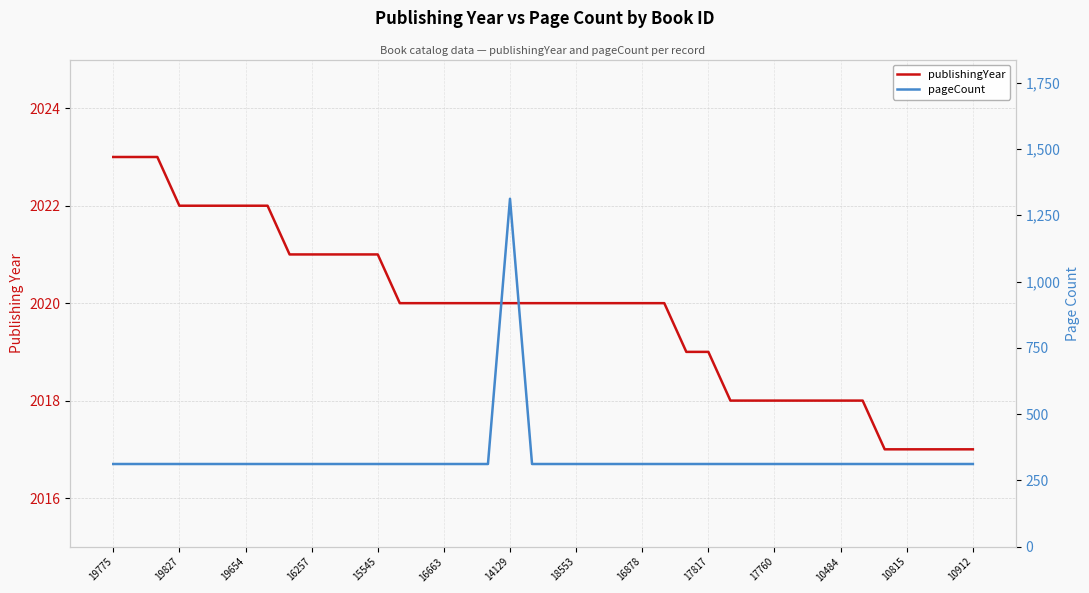

Is it true that publishingYear equals 652 at 16257?

False